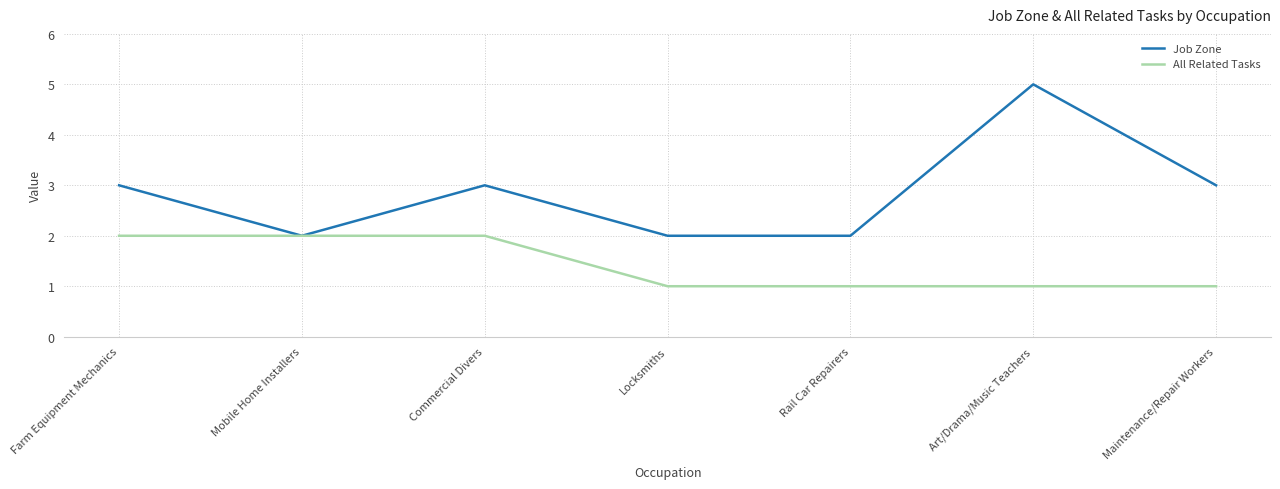

What is the difference between the highest and lowest values at Art/Drama/Music Teachers?

4